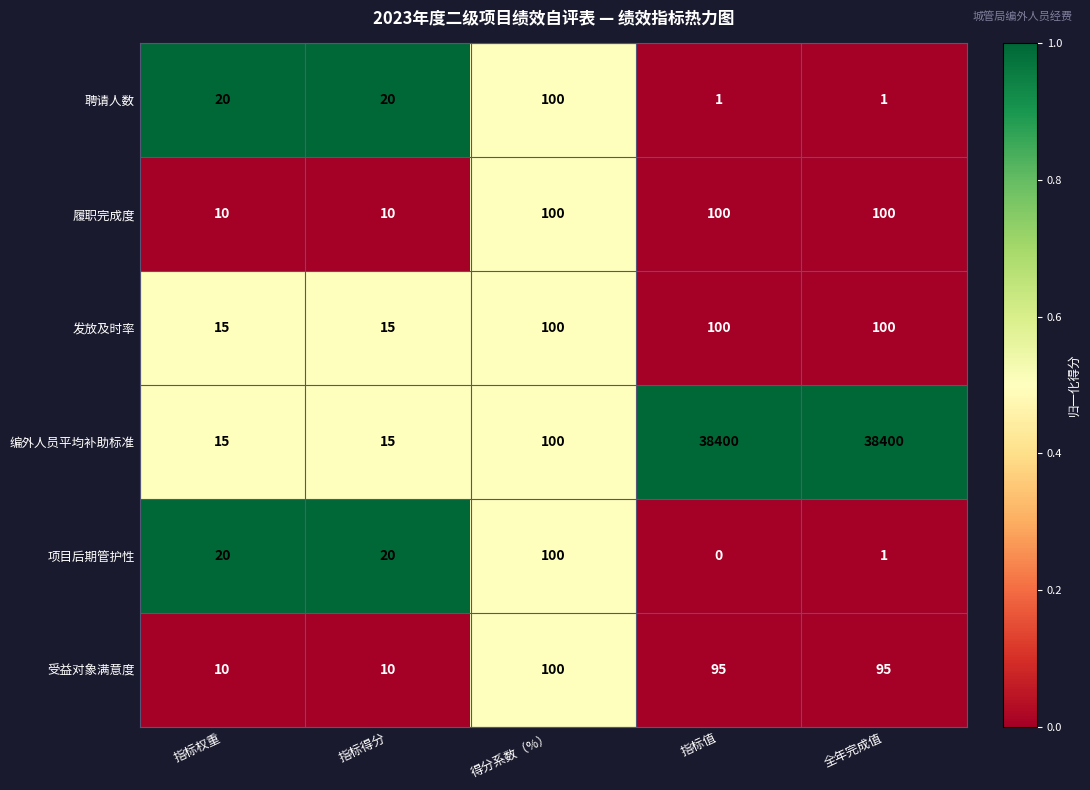

Is it true that 发放及时率 equals 10 at 指标权重?

False